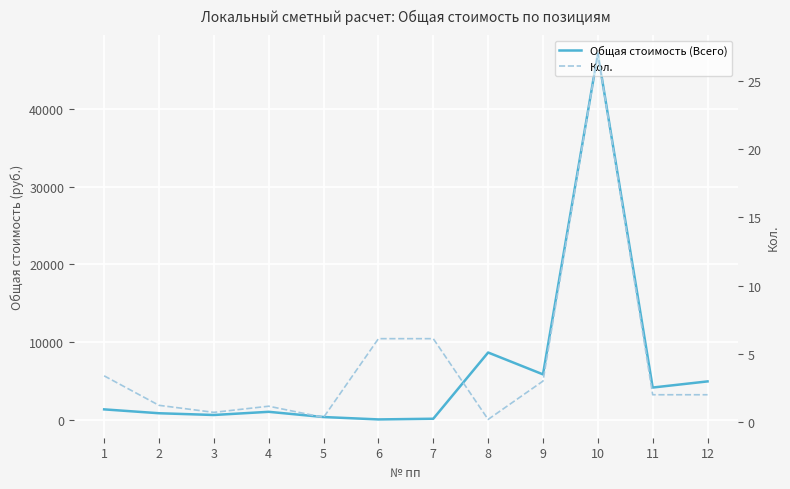

Rank the series at 11 from highest to lowest value.

Общая стоимость (Всего), Кол.